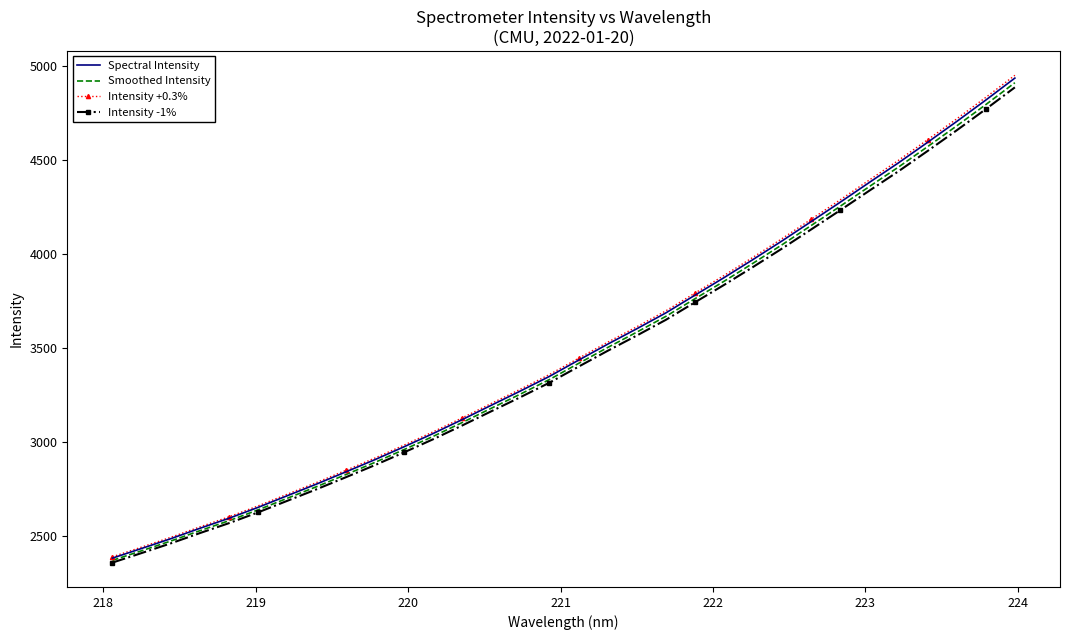

How many series are shown in this chart?

4